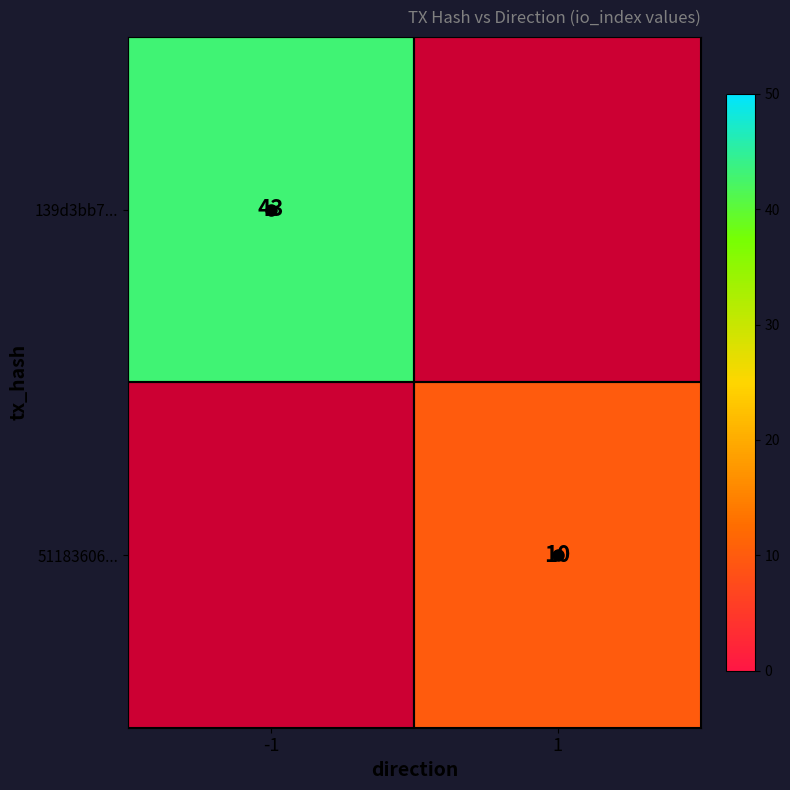

Is it true that 139d3bb7... equals 43 at -1?

True